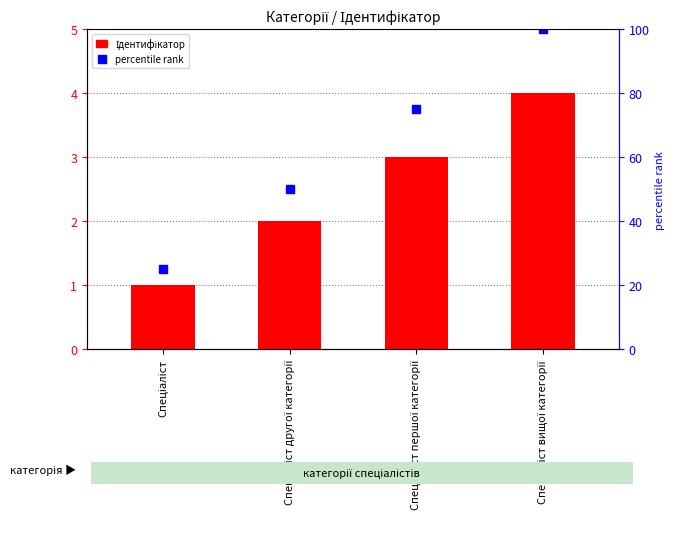

How many bars are there in total?

4